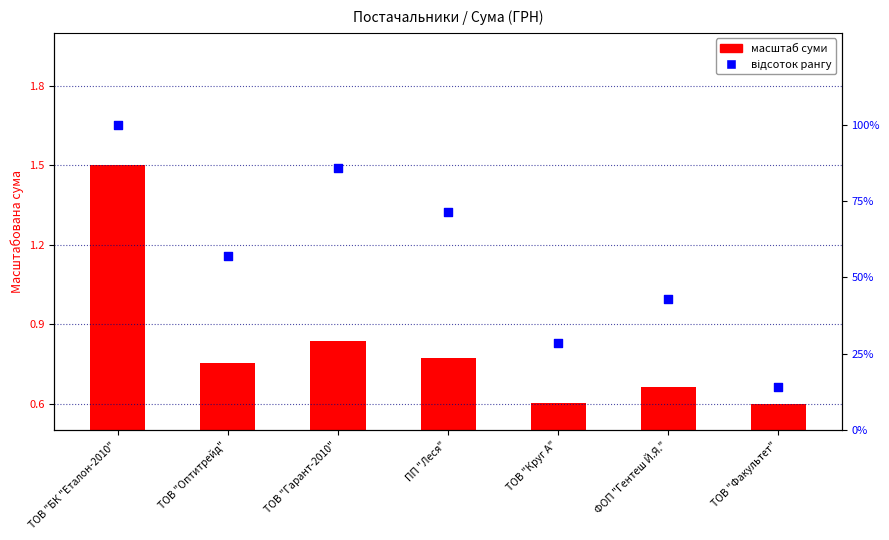

Which series has the largest total across all categories?

відсоток рангу